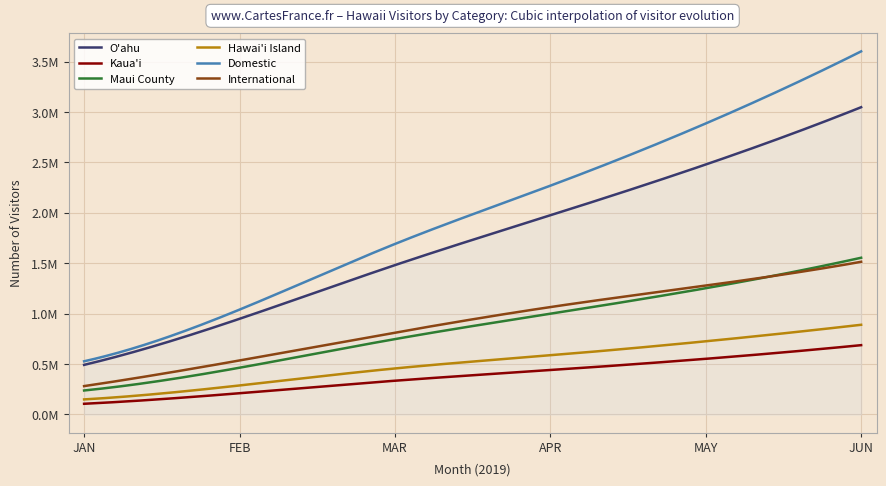

What are all the series names shown in the legend?

O'ahu, Kaua'i, Maui County, Hawai'i Island, Domestic, International